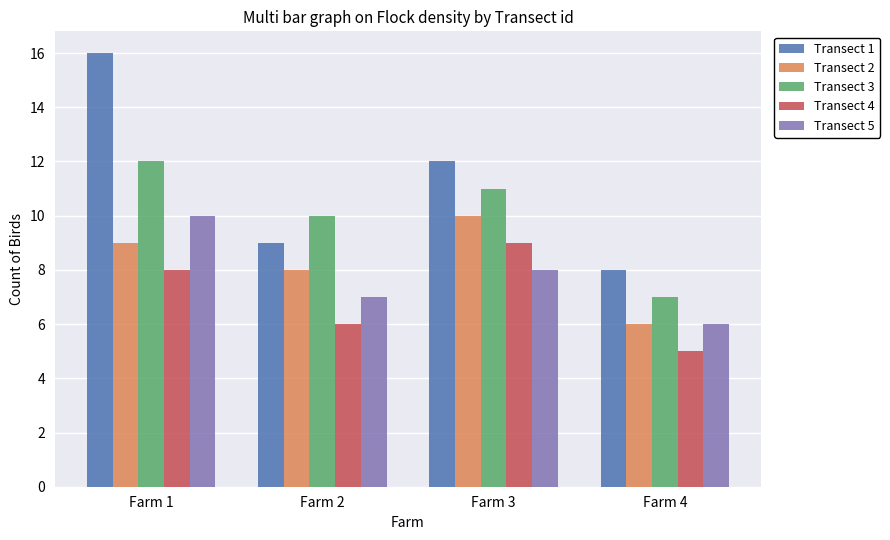

Is the value of Transect 4 at Farm 3 greater than the value of Transect 1 at Farm 3?

No